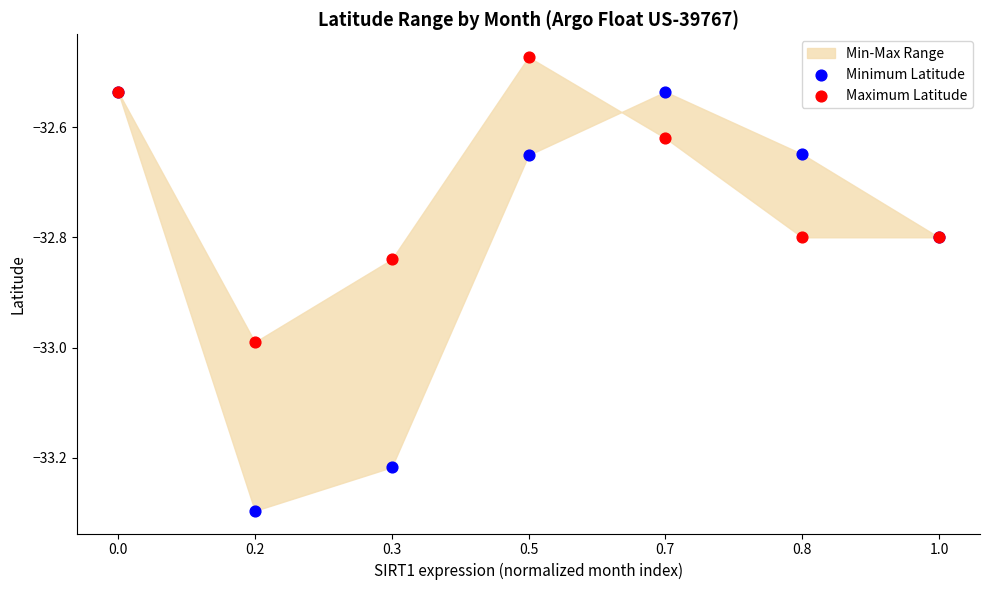

Which series has the widest spread of Y values?

Minimum Latitude